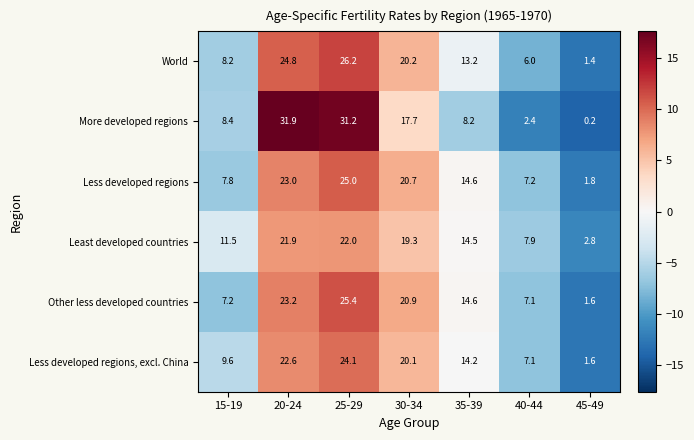

The Other less developed countries series shows 36.1 at 30-34. True or false?

False